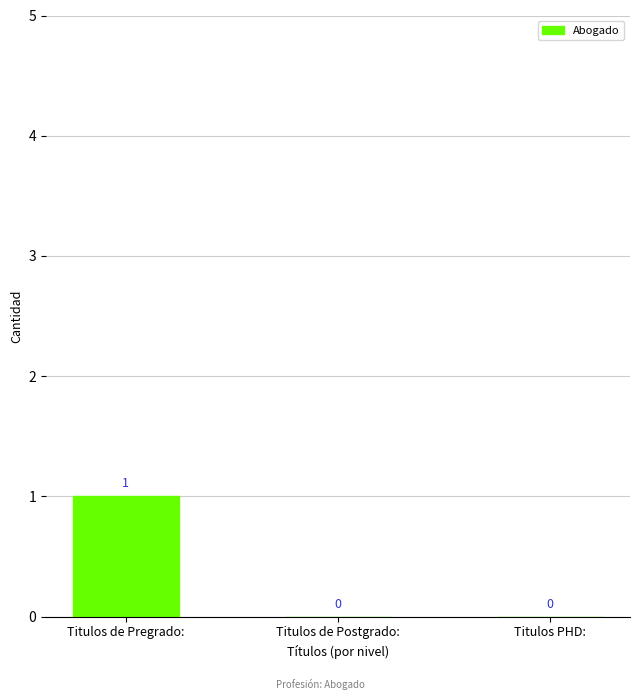

Reading left to right, list all the values displayed in this chart.

Titulos de Pregrado:=1	Titulos de Postgrado:=0	Titulos PHD:=0